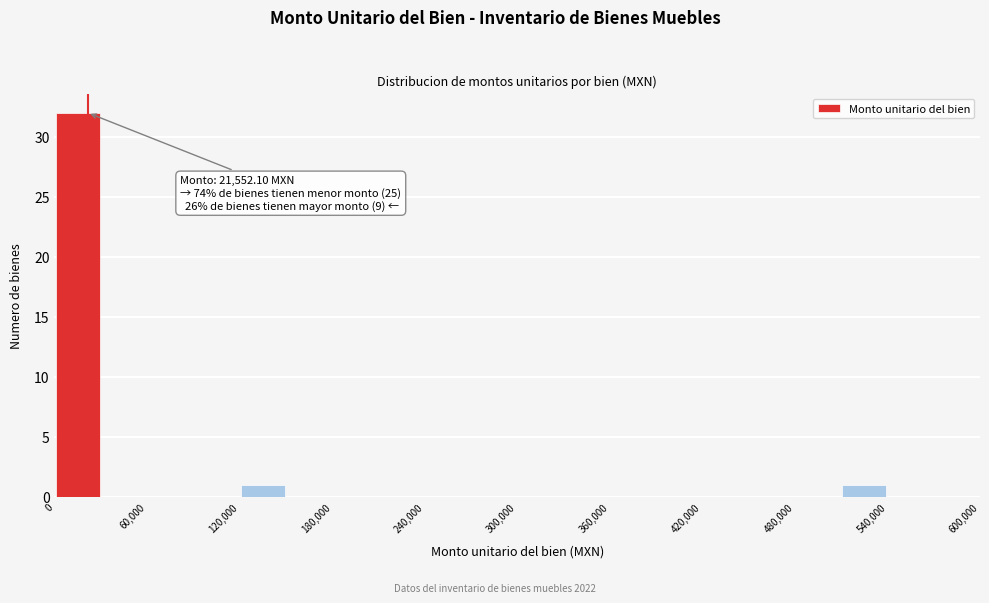

Around what value on the x-axis is the tallest bar? Give the approximate position of its centre, as read against the axis.

20000